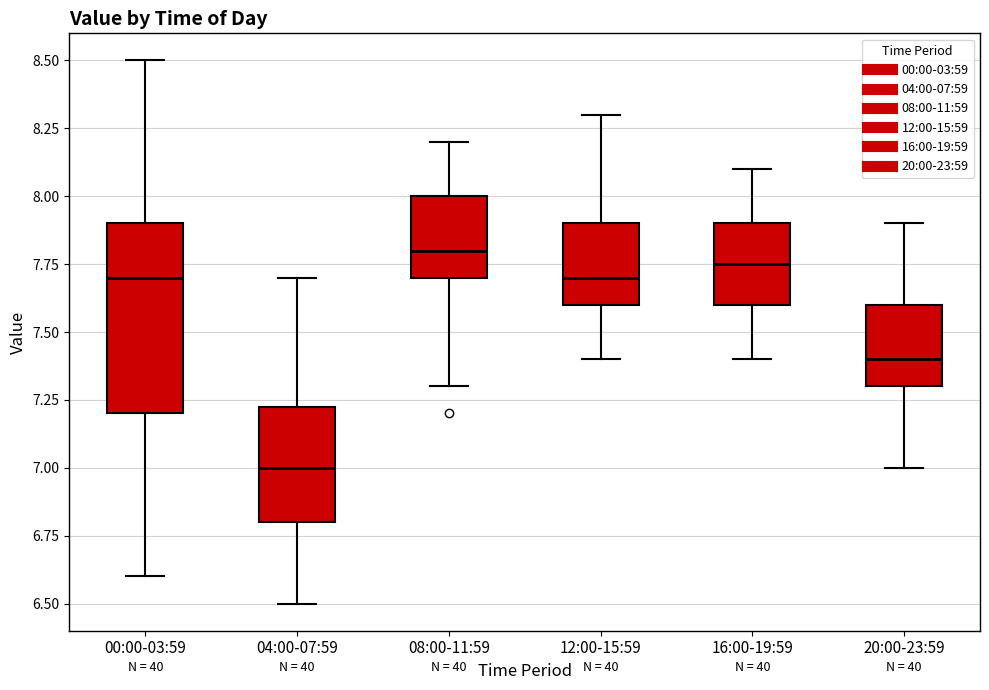

Which box is the tallest, from its lower edge to its upper edge?

00:00-03:59